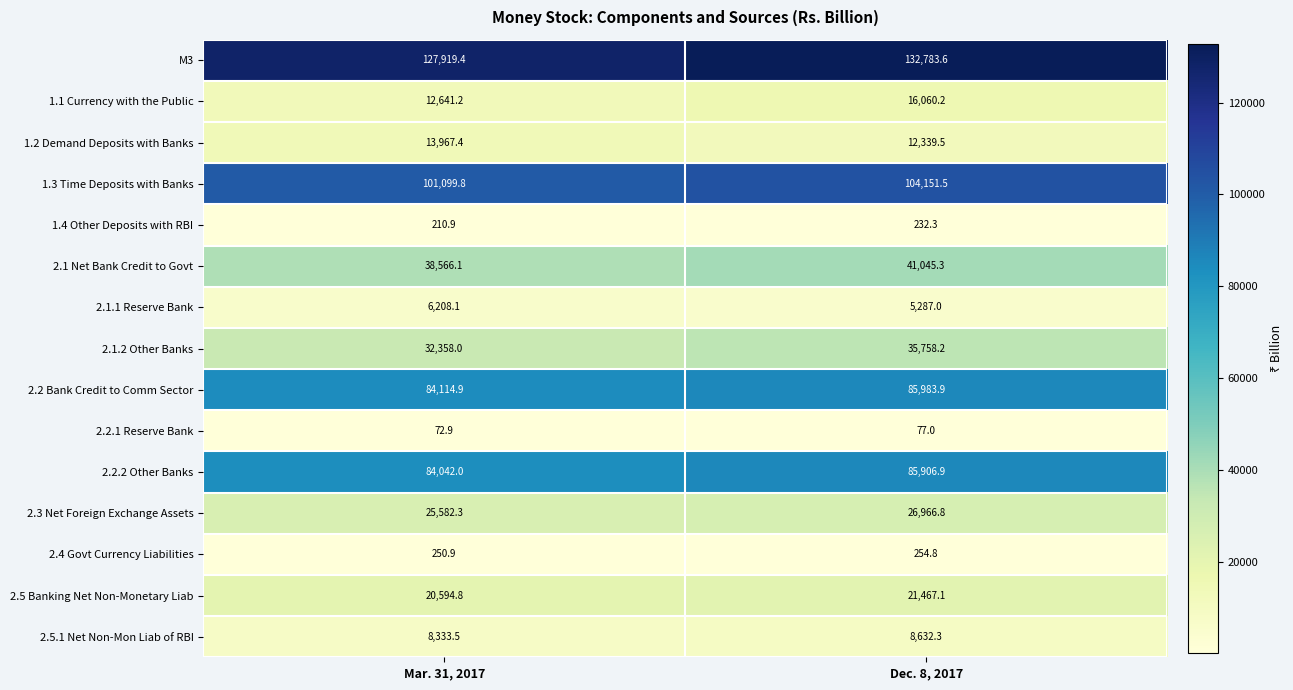

What is the difference between the highest and lowest values at Mar. 31, 2017?

127846.5